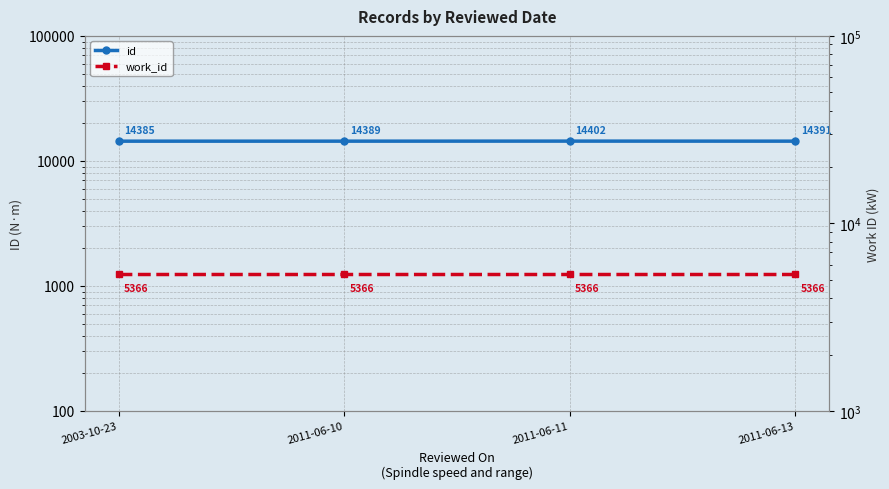

True or false: work_id and id intersect in this chart.

False